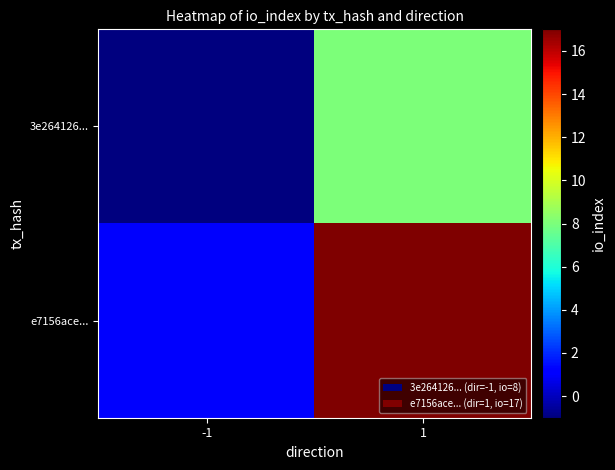

How many series are shown in this chart?

2